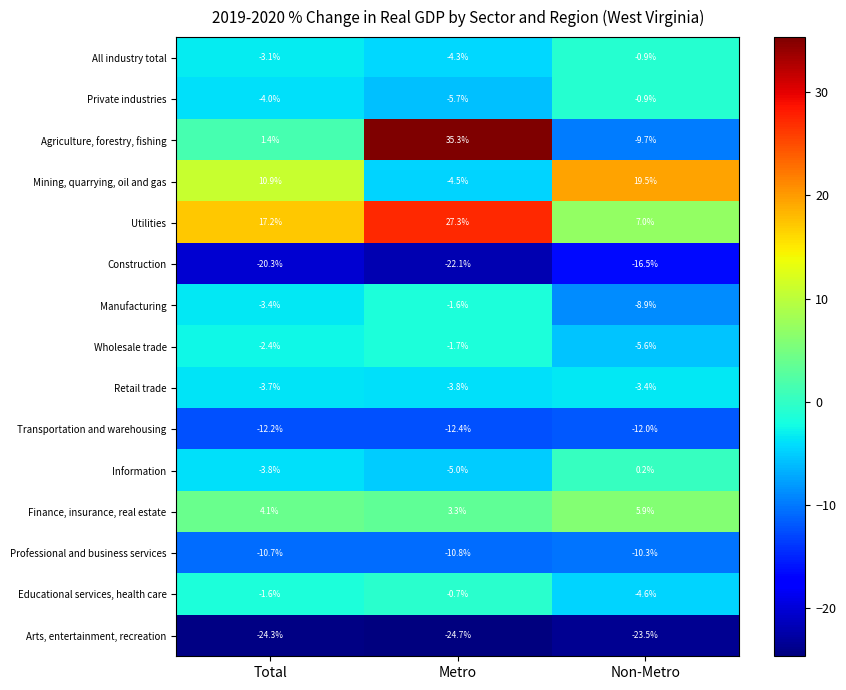

How many distinct data groups are displayed?

15